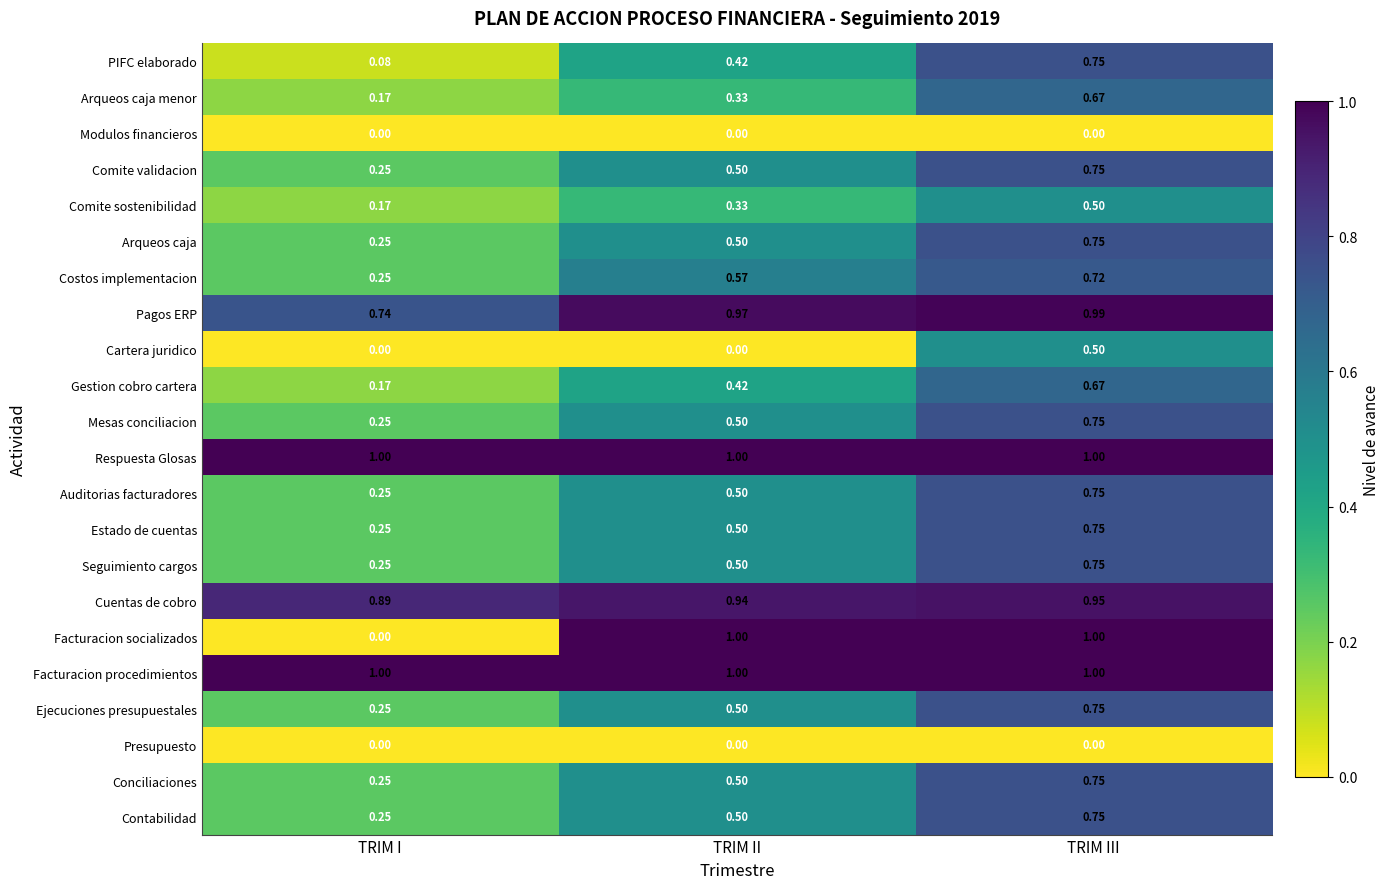

List the labels in order of Conciliaciones value, largest first.

TRIM III, TRIM II, TRIM I